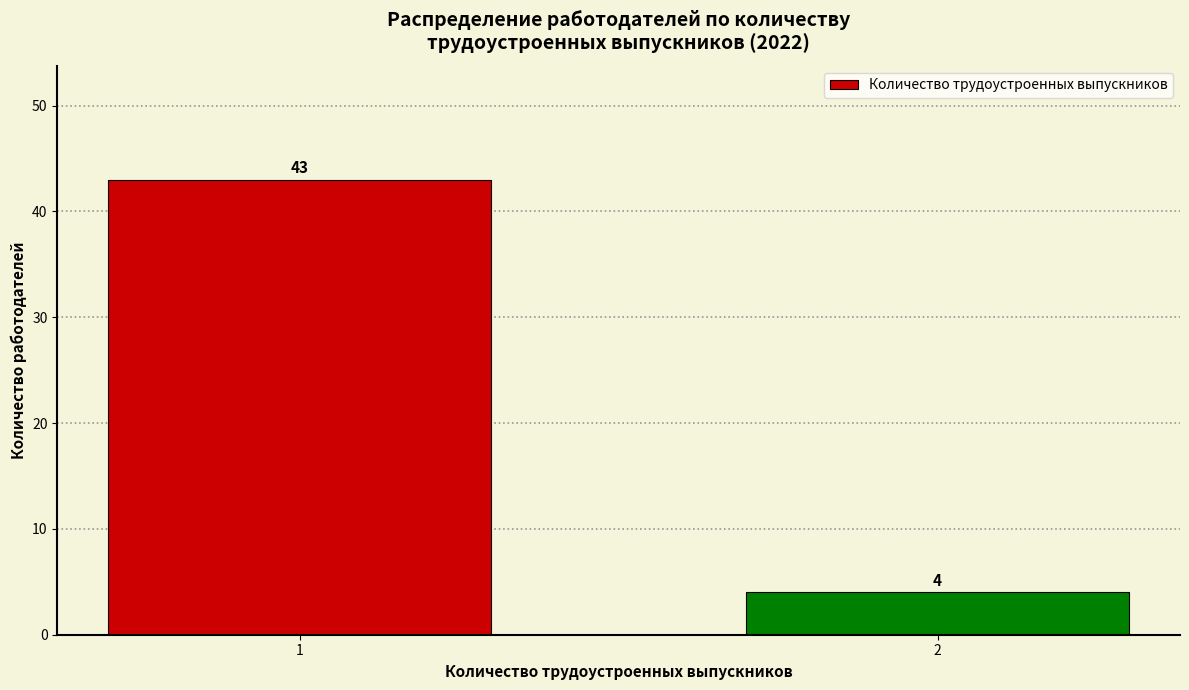

Reading left to right, list all the values displayed in this chart.

1=43	2=4